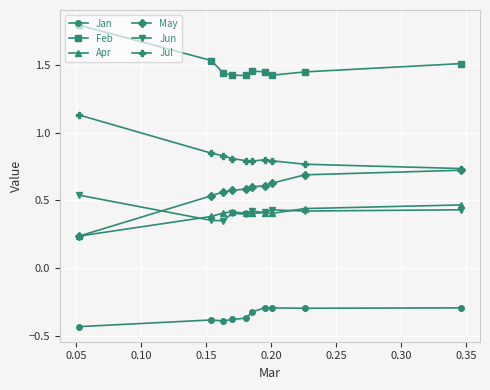

True or false: Jan and Feb intersect in this chart.

False